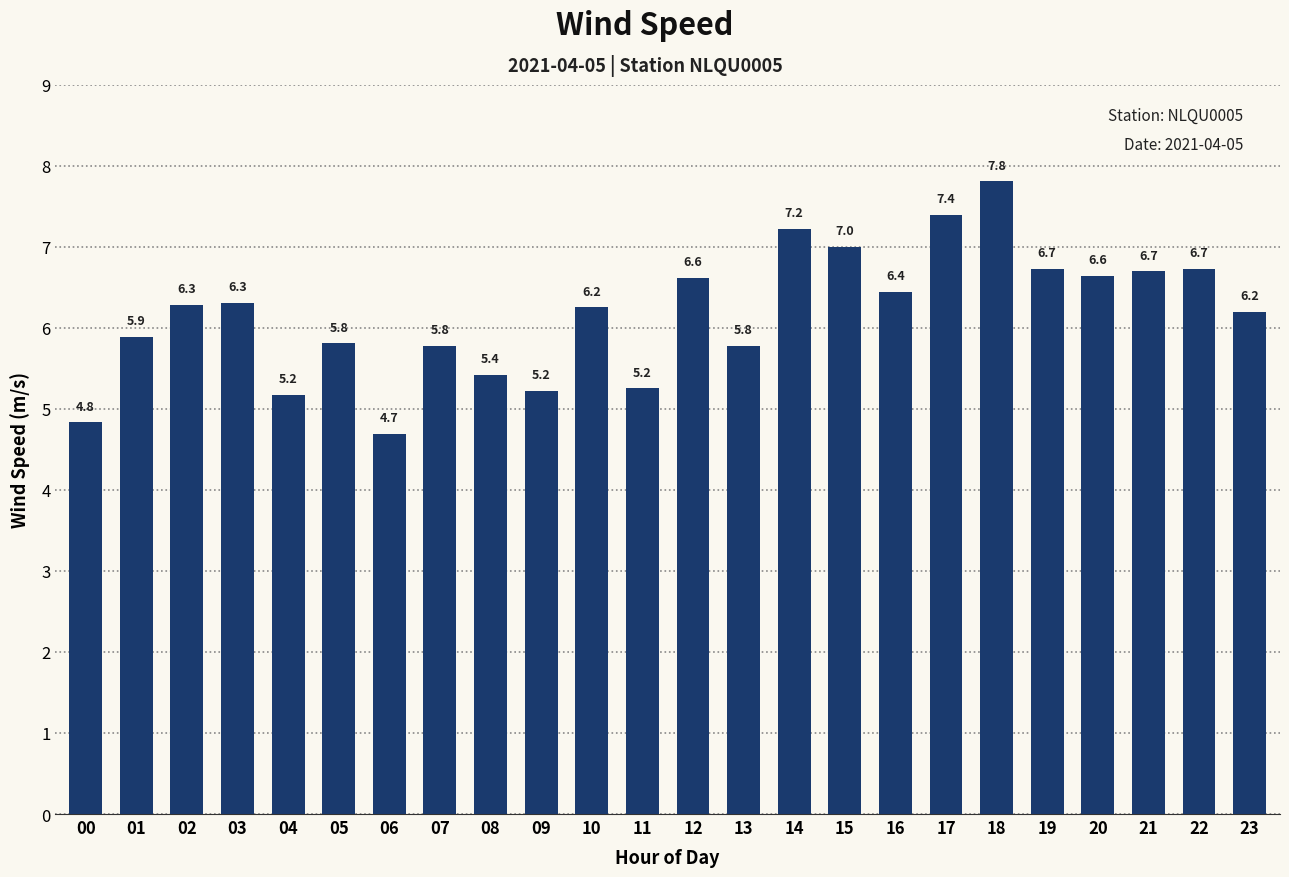

Are the bars horizontal?

No